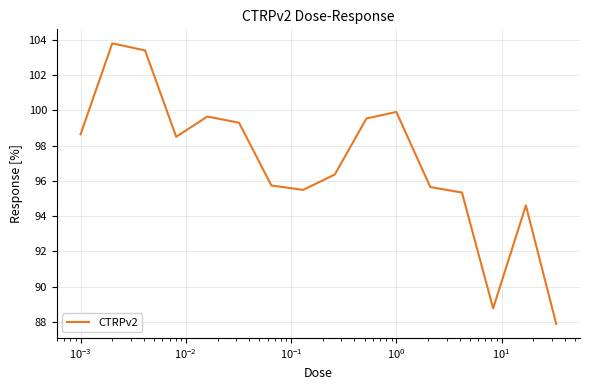

What is the difference between the maximum and minimum values?

15.9